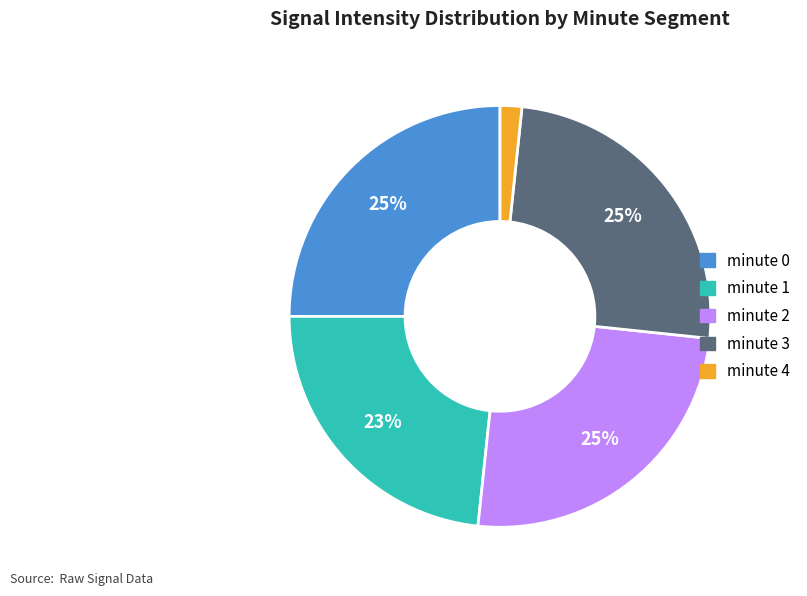

How many segments does this pie chart have?

5